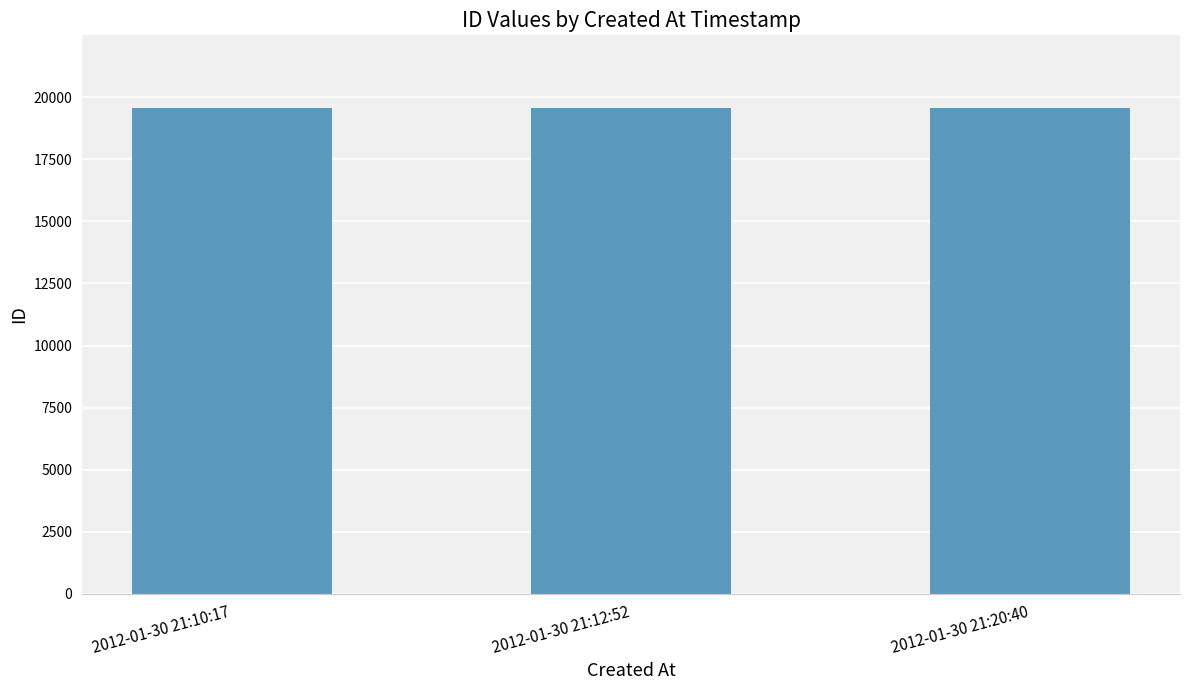

True or false: the data shows 25923 at 2012-01-30 21:10:17.

False